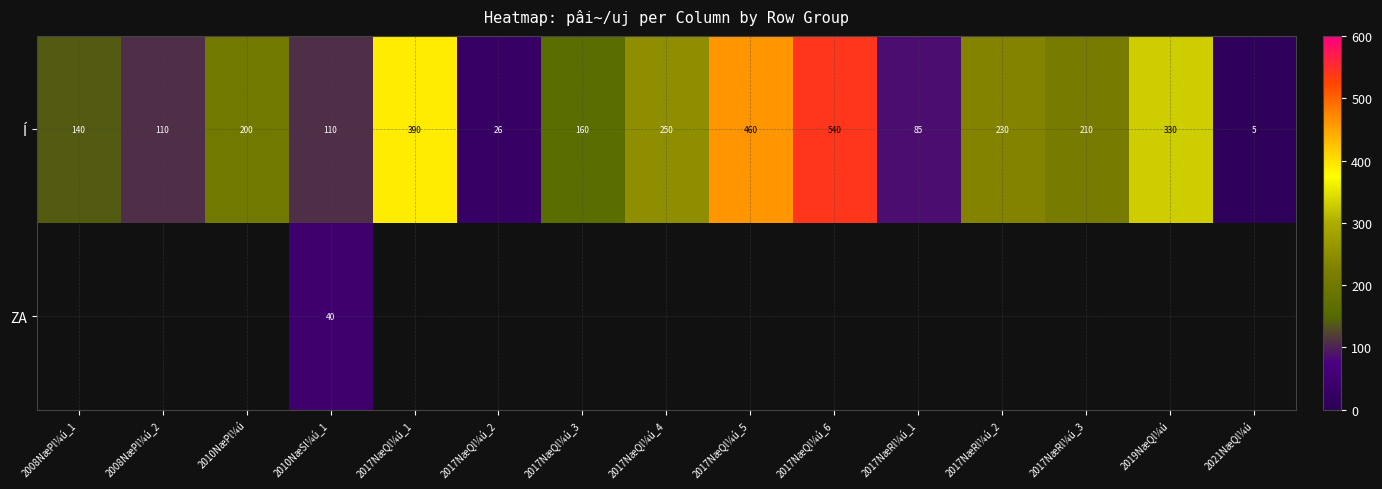

The value of Í at 2010NæSl¼ú_1 is 193. True or false?

False